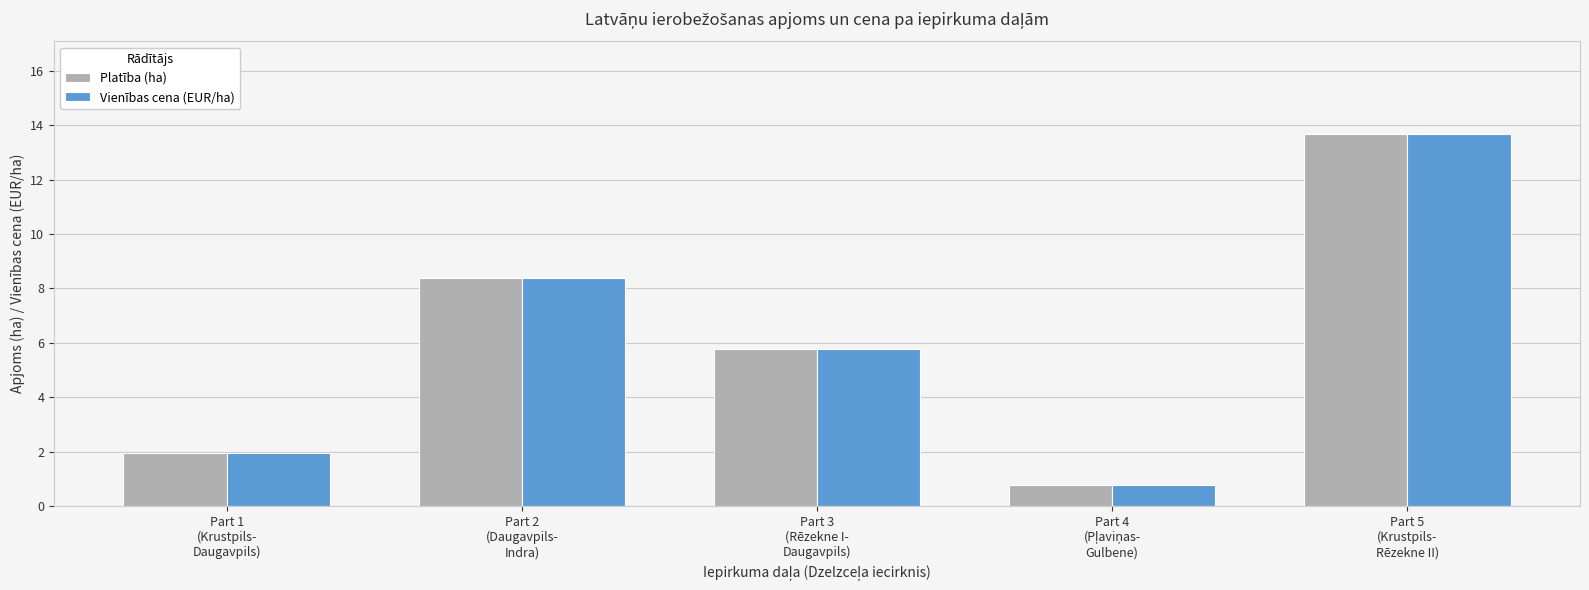

What is the difference between the second highest and minimum values in the Vienības cena (EUR/ha) series?

7.6